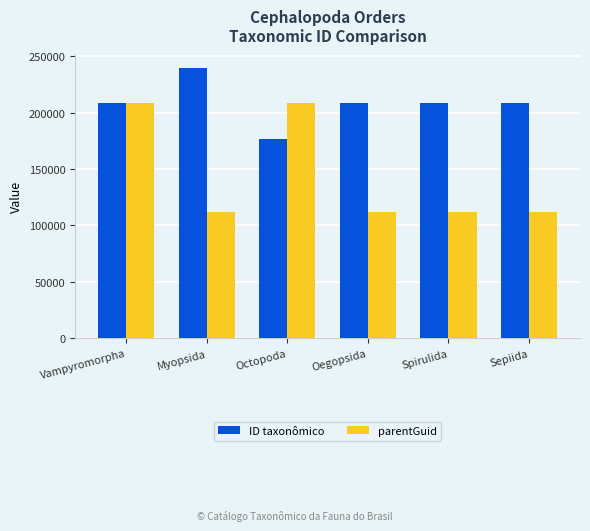

How many groups of bars are there?

6